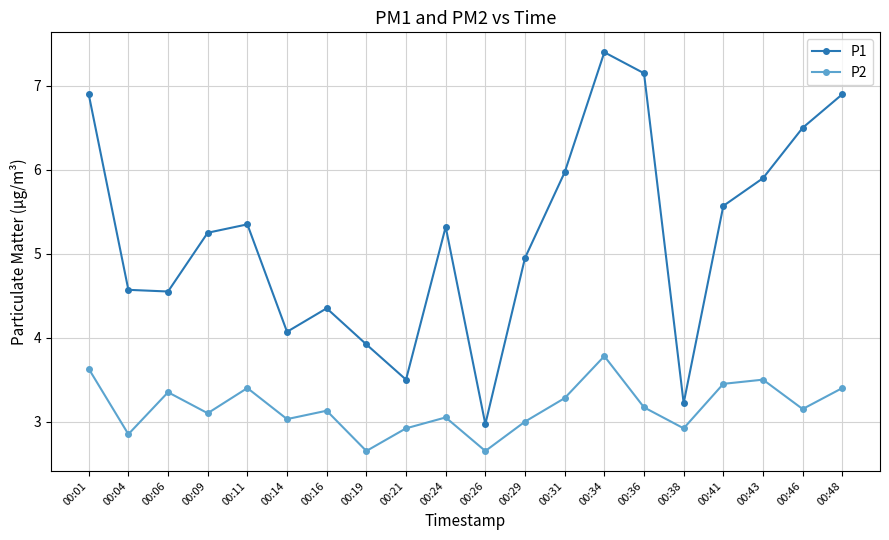

What is the difference between the P1 values at 00:38 and 00:29?

1.7